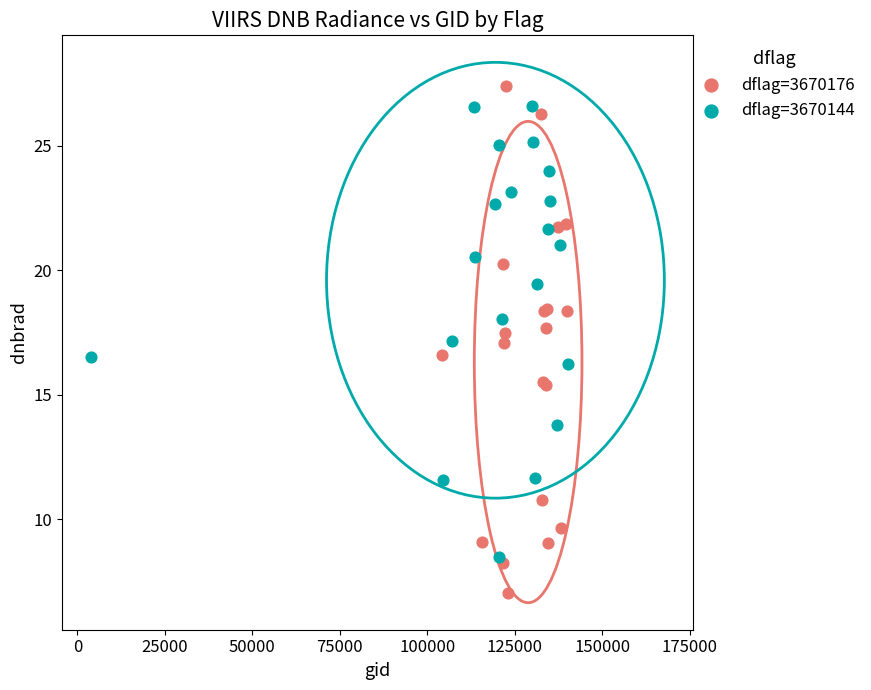

Which series contains the lowest Y value?

dflag=3670176